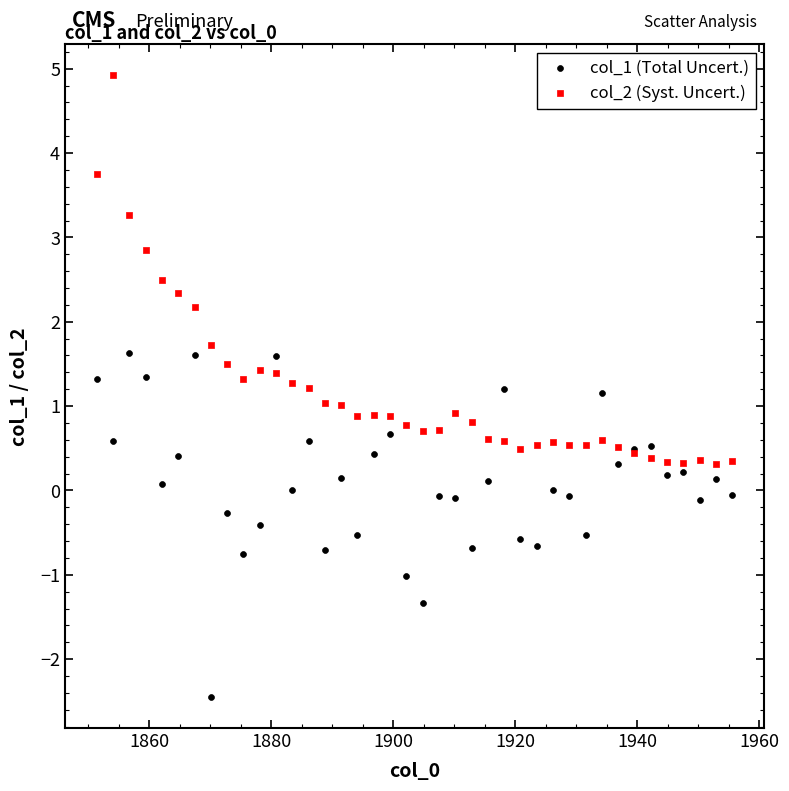

What are all the series names shown in the legend?

col_1 (Total Uncert.), col_2 (Syst. Uncert.)